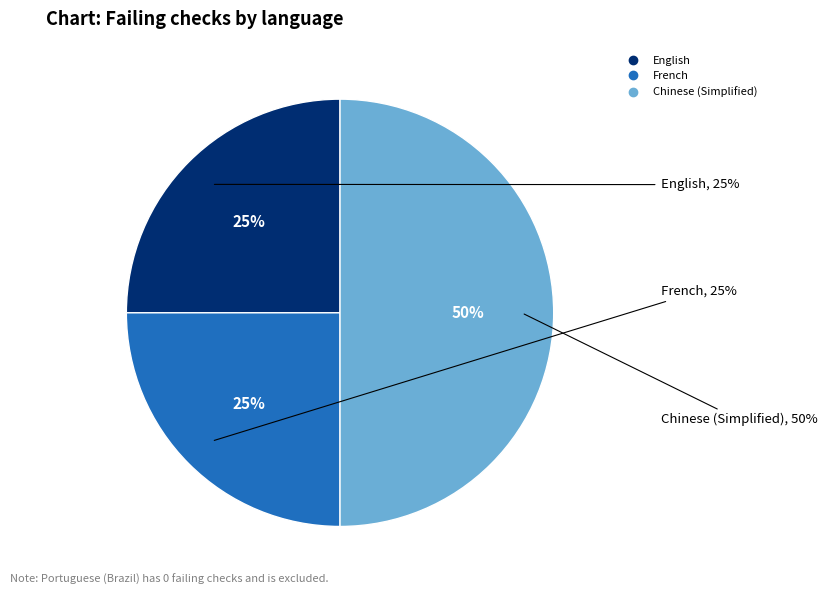

To the nearest percent, what is the combined percentage of Chinese (Simplified) and English?

75%